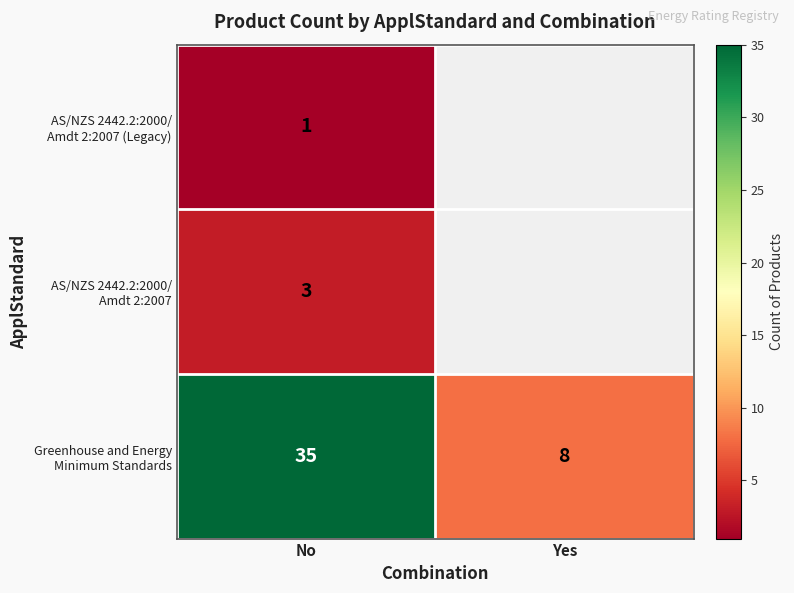

How many values in AS/NZS 2442.2:2000/ Amdt 2:2007 (Legacy) are above zero?

1